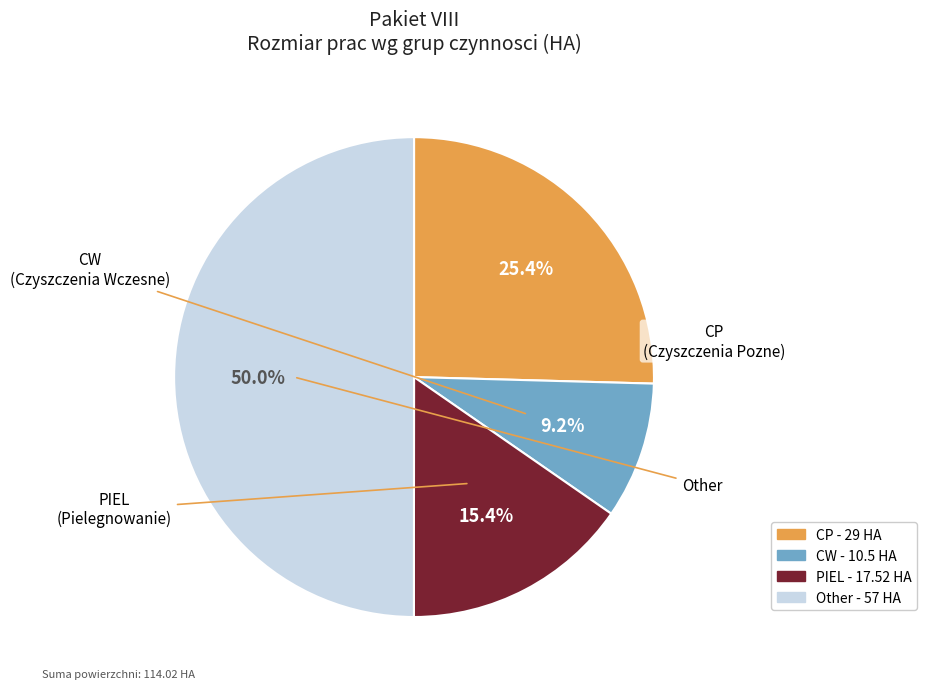

What is the ratio of the value at Other to the value at CW?

5.4